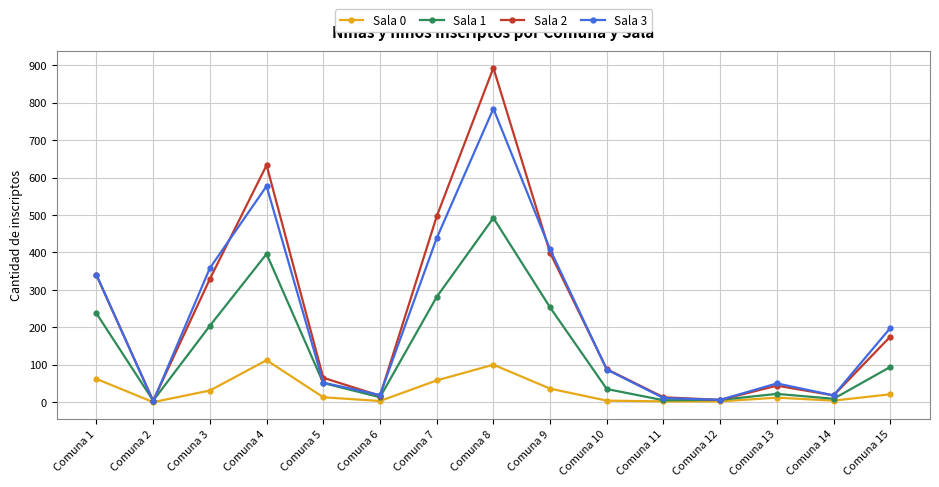

The value of Sala 2 at Comuna 8 is 893. True or false?

True